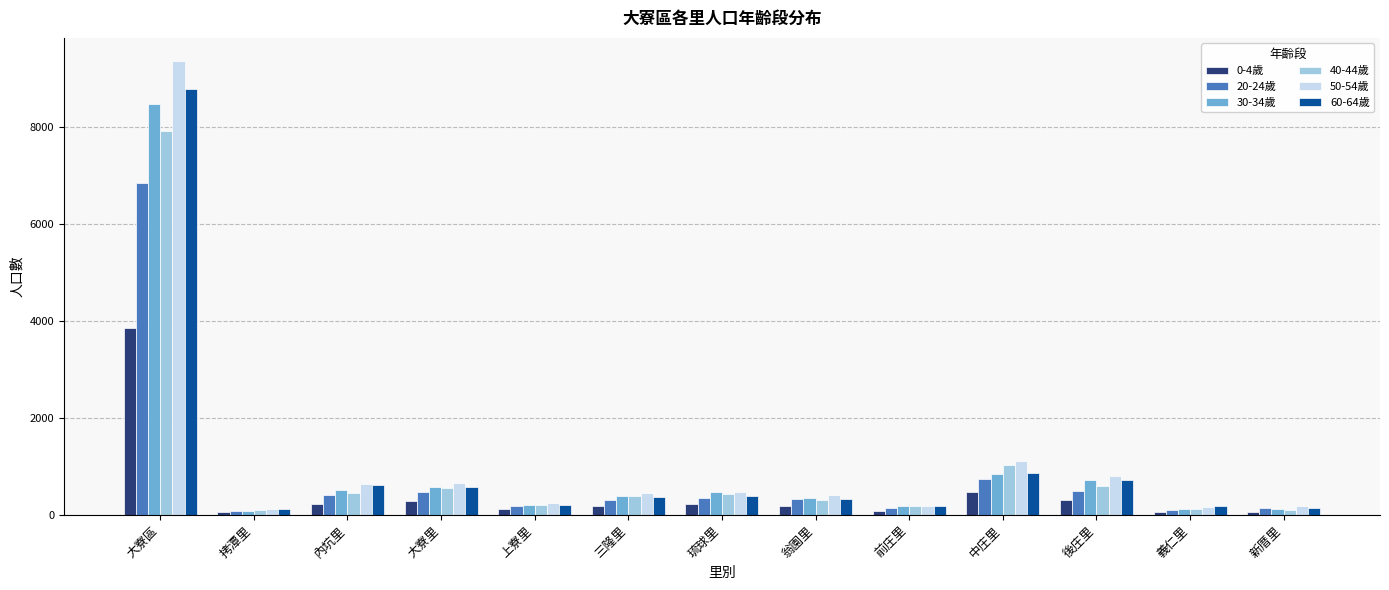

The value of 40-44歲 at 大寮區 is 7922. True or false?

True